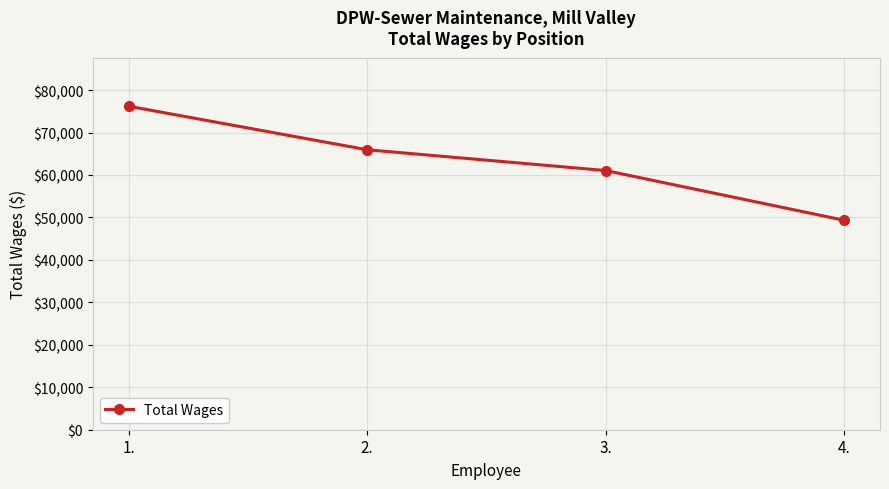

At which category does the chart reach its minimum across all series?

4.